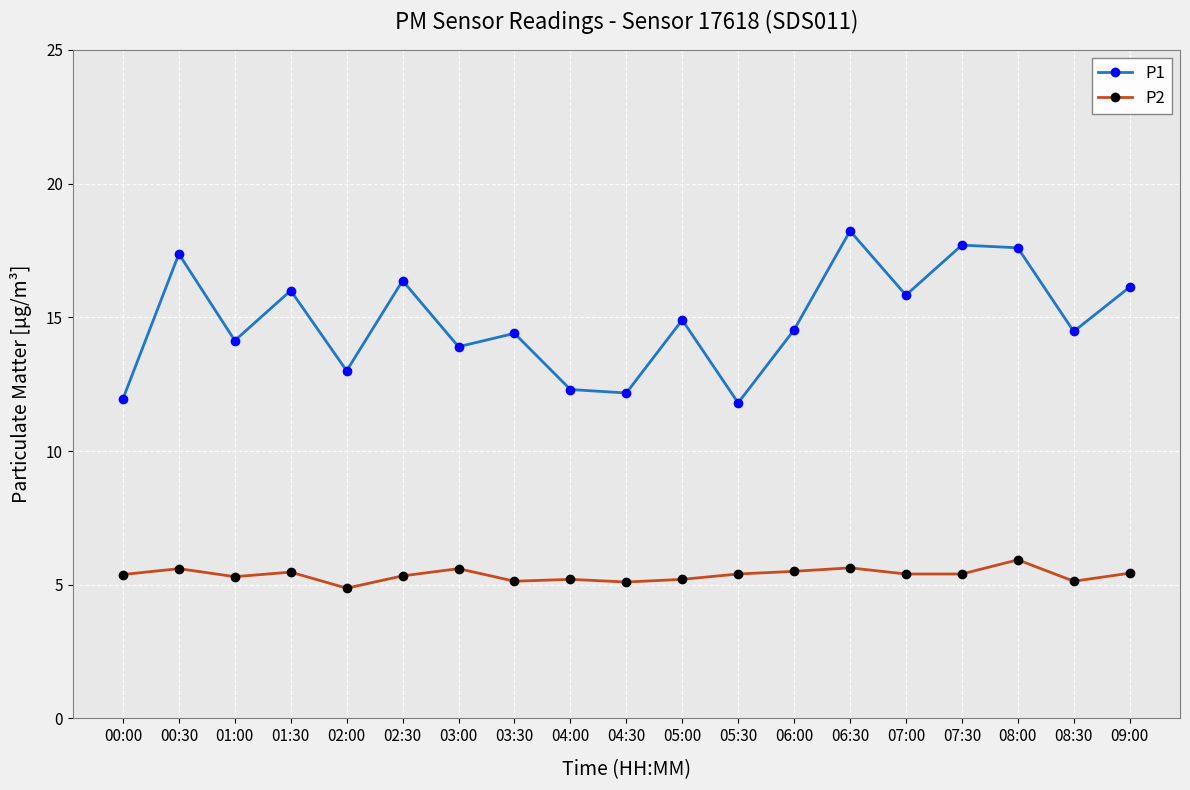

Which label corresponds to the smallest value in the chart?

02:00